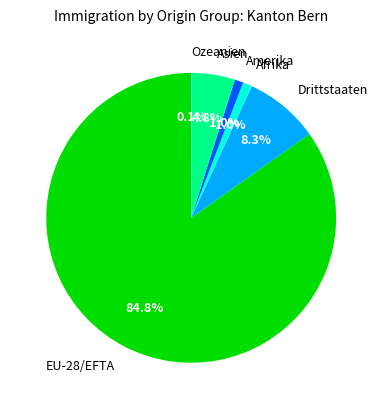

What is the largest slice in the pie chart?

EU-28/EFTA